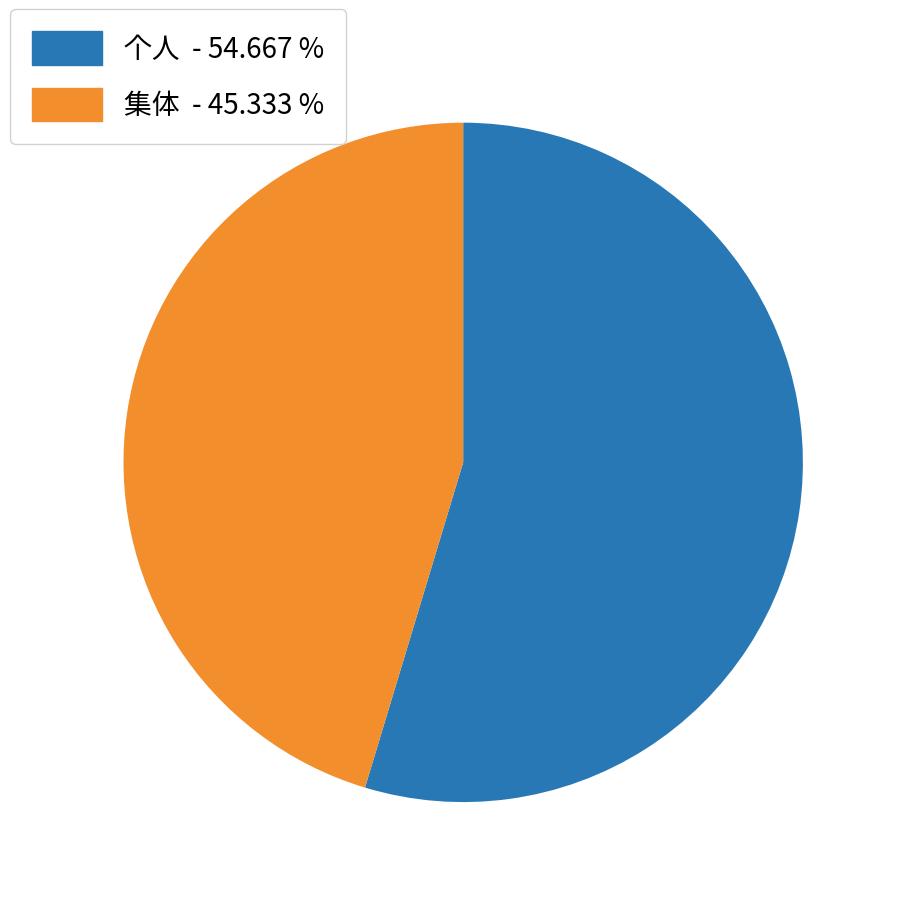

Rank the categories by value from lowest to highest.

集体, 个人